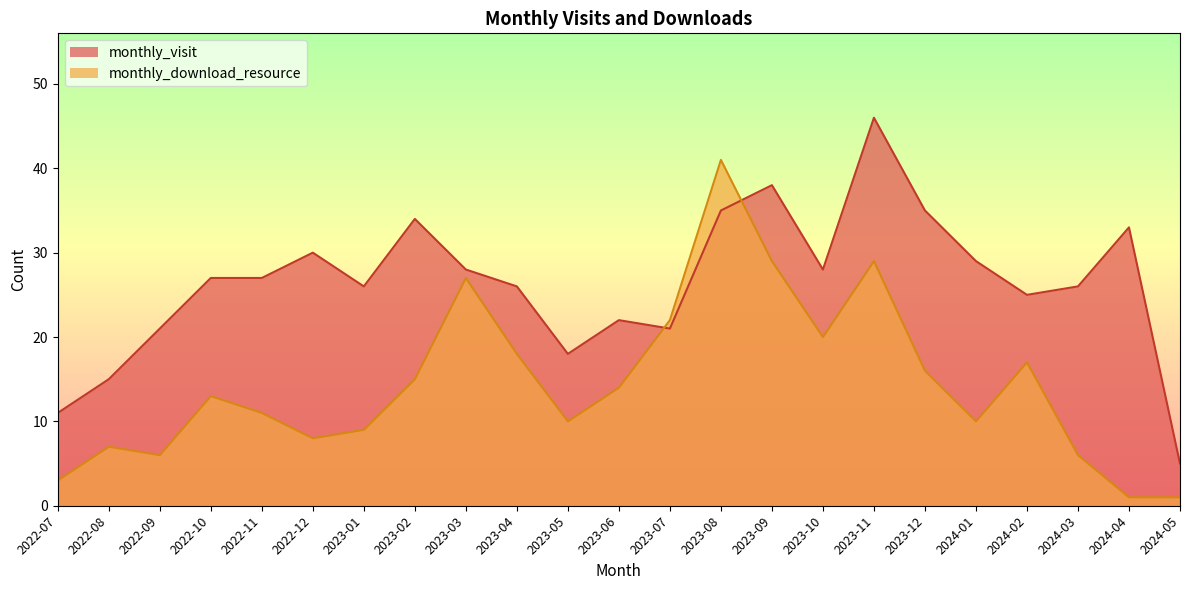

Reading right to left, list all the values displayed in this chart.

monthly_visit: 2024-05=5	2024-04=33	2024-03=26	2024-02=25	2024-01=29	2023-12=35	2023-11=46	2023-10=28	2023-09=38	2023-08=35	2023-07=21	2023-06=22	2023-05=18	2023-04=26	2023-03=28	2023-02=34	2023-01=26	2022-12=30	2022-11=27	2022-10=27	2022-09=21	2022-08=15	2022-07=11
monthly_download_resource: 2024-05=1	2024-04=1	2024-03=6	2024-02=17	2024-01=10	2023-12=16	2023-11=29	2023-10=20	2023-09=29	2023-08=41	2023-07=22	2023-06=14	2023-05=10	2023-04=18	2023-03=27	2023-02=15	2023-01=9	2022-12=8	2022-11=11	2022-10=13	2022-09=6	2022-08=7	2022-07=3